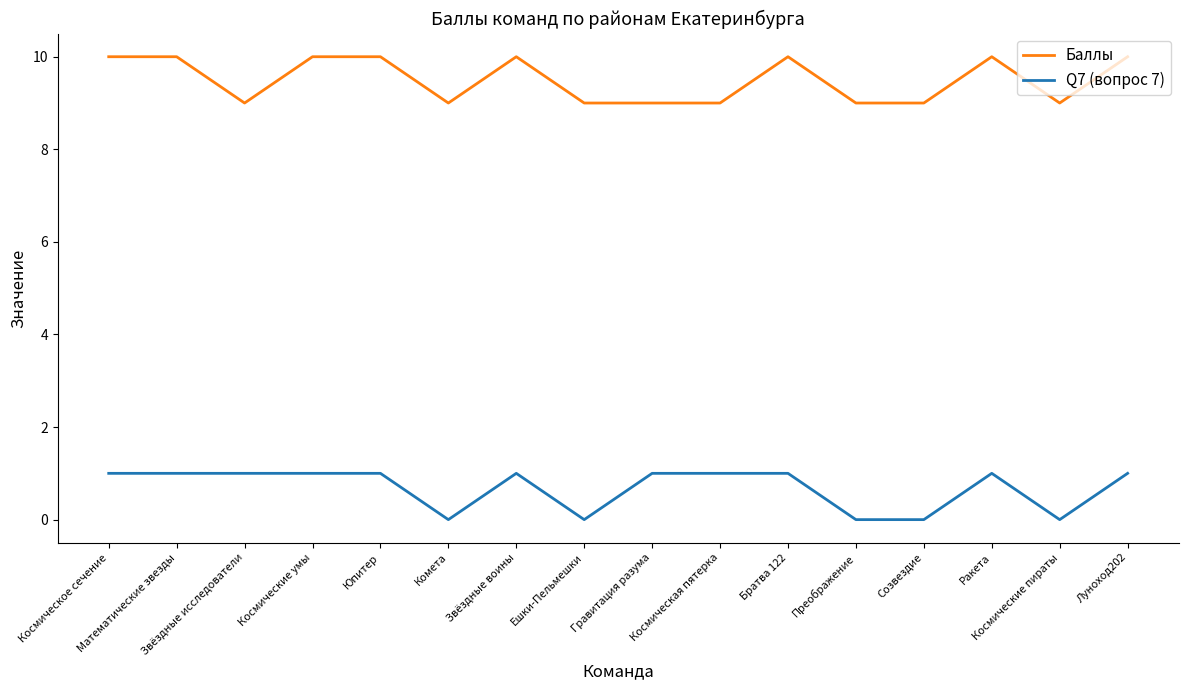

True or false: Q7 (вопрос 7) and Баллы cross at least once.

False